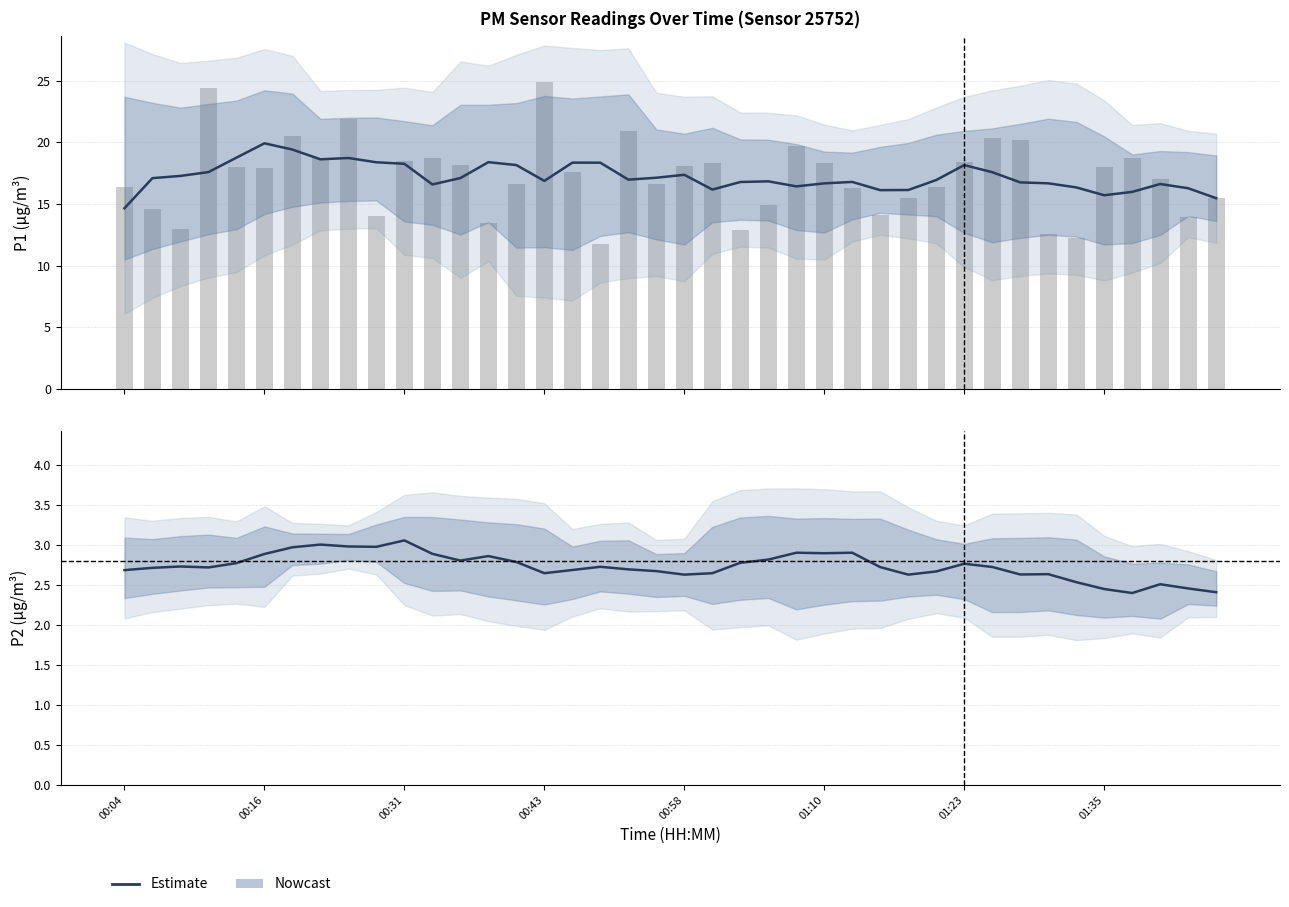

Does the chart contain any negative values?

No